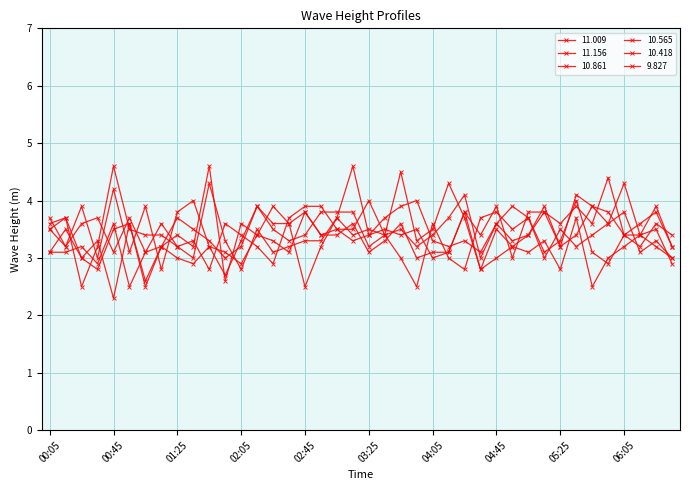

How many lines are shown in the chart?

6